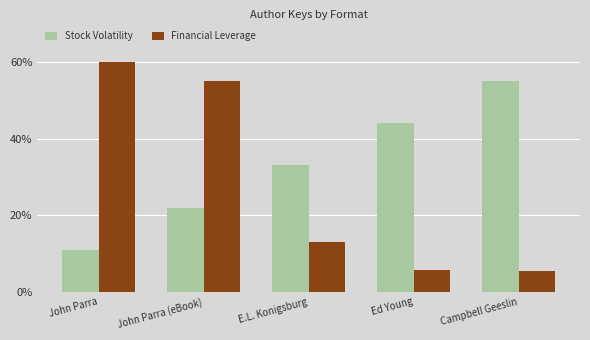

How many data points in Financial Leverage are less than 13?

2